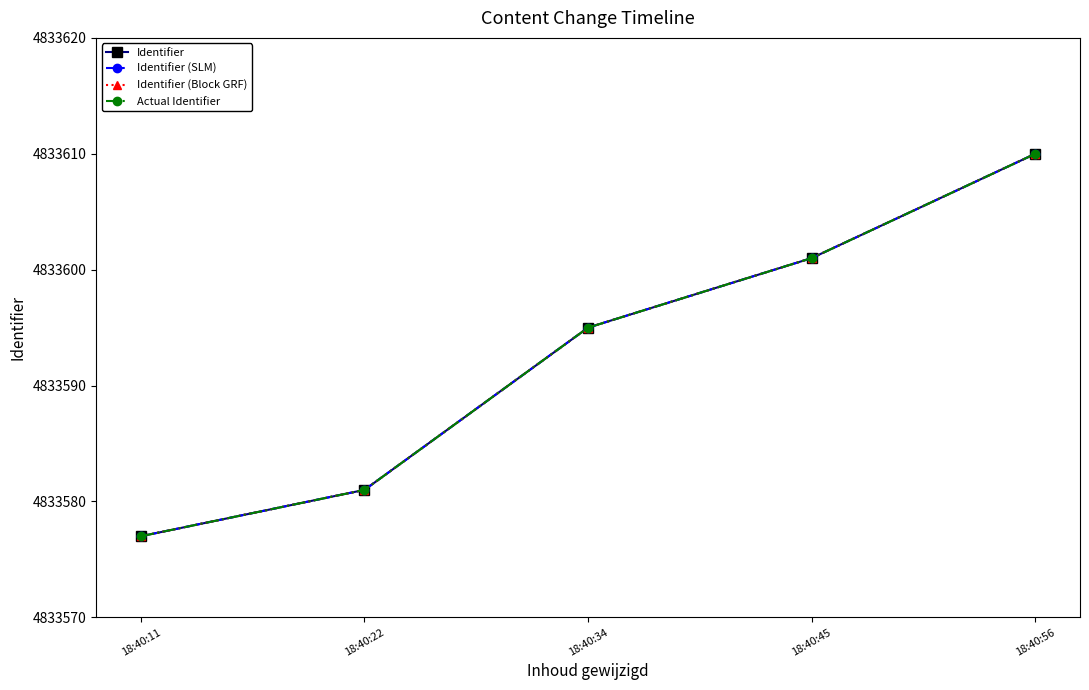

Is this an area chart (filled region under the line)?

No